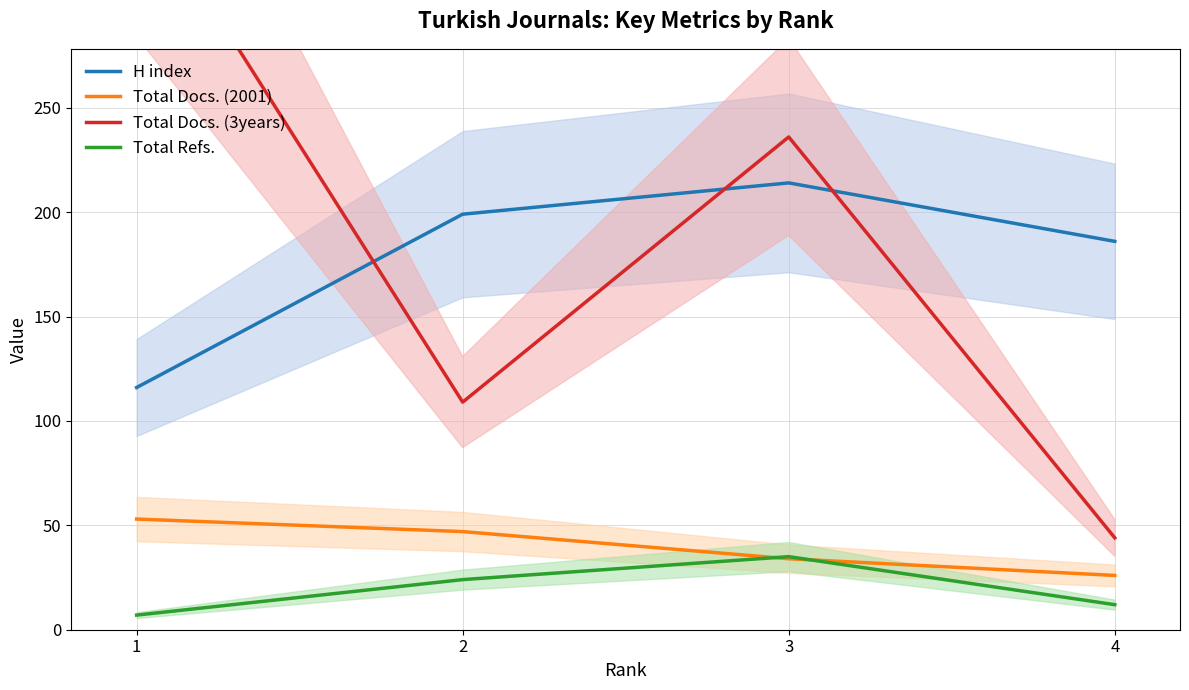

What is the difference between the highest and lowest values at 3?

202